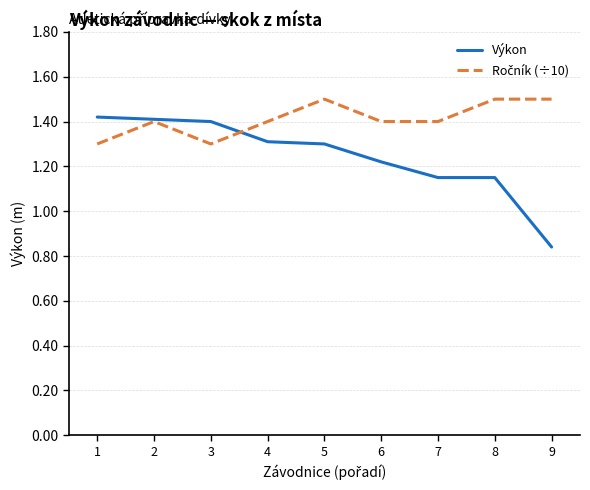

Which series has the widest spread of values?

Výkon